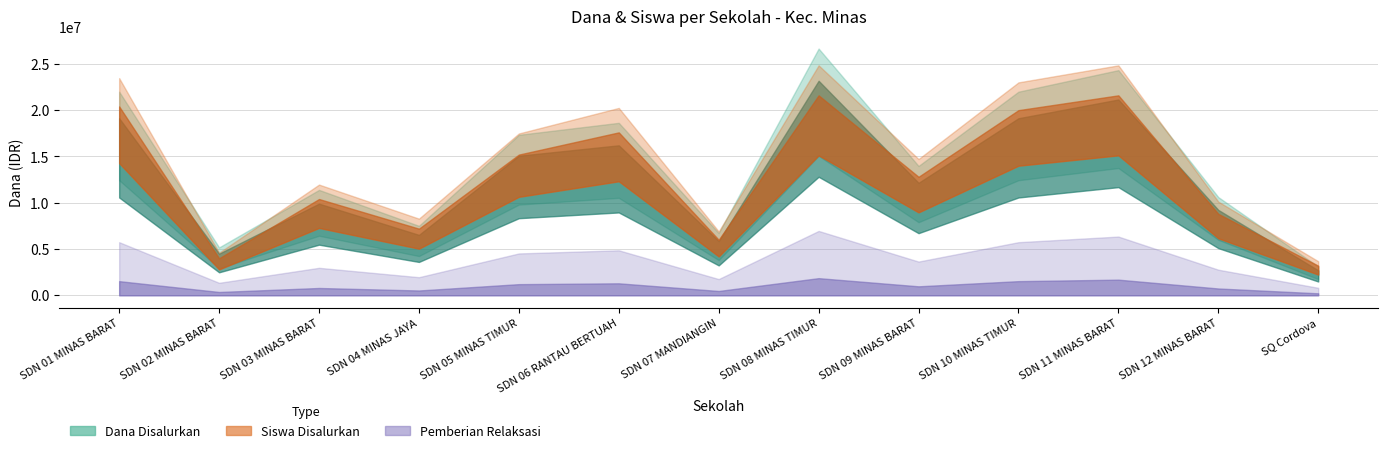

Which series has the largest range (max minus min)?

Dana Disalurkan